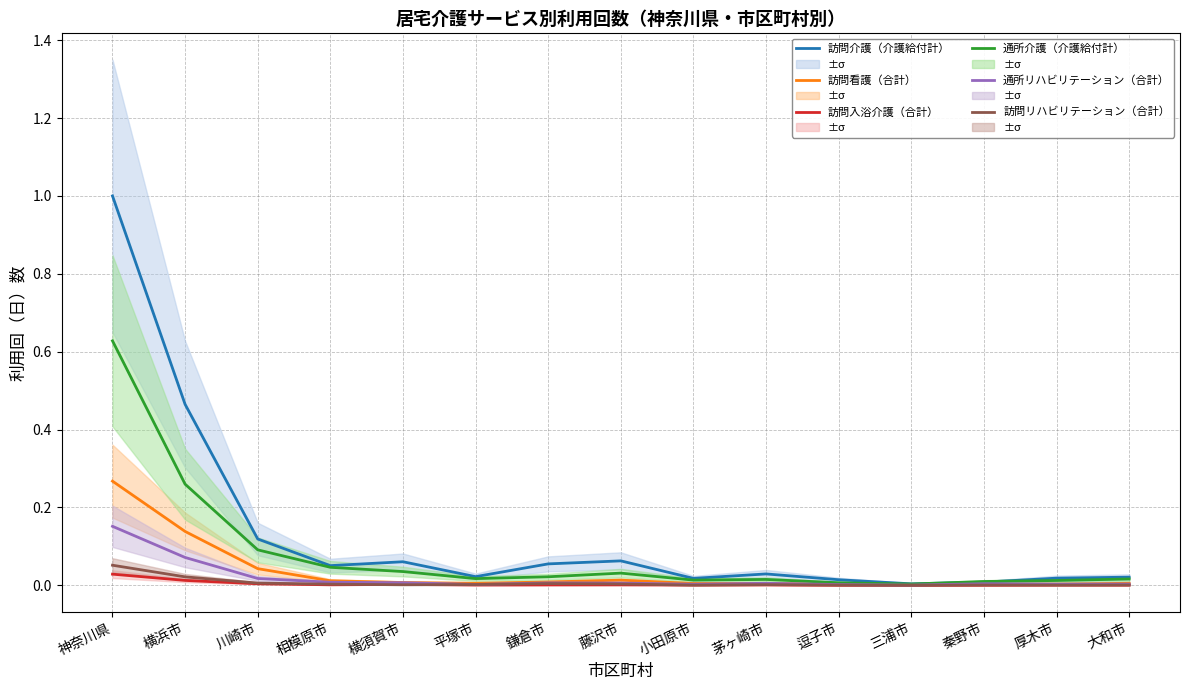

True or false: 訪問リハビリテーション（合計） and 訪問看護（合計） intersect in this chart.

False